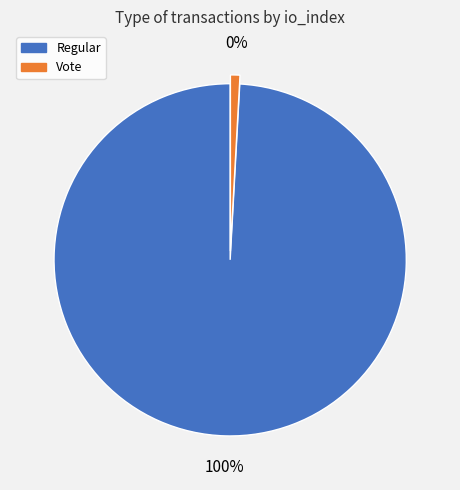

Which slice is the largest?

Regular